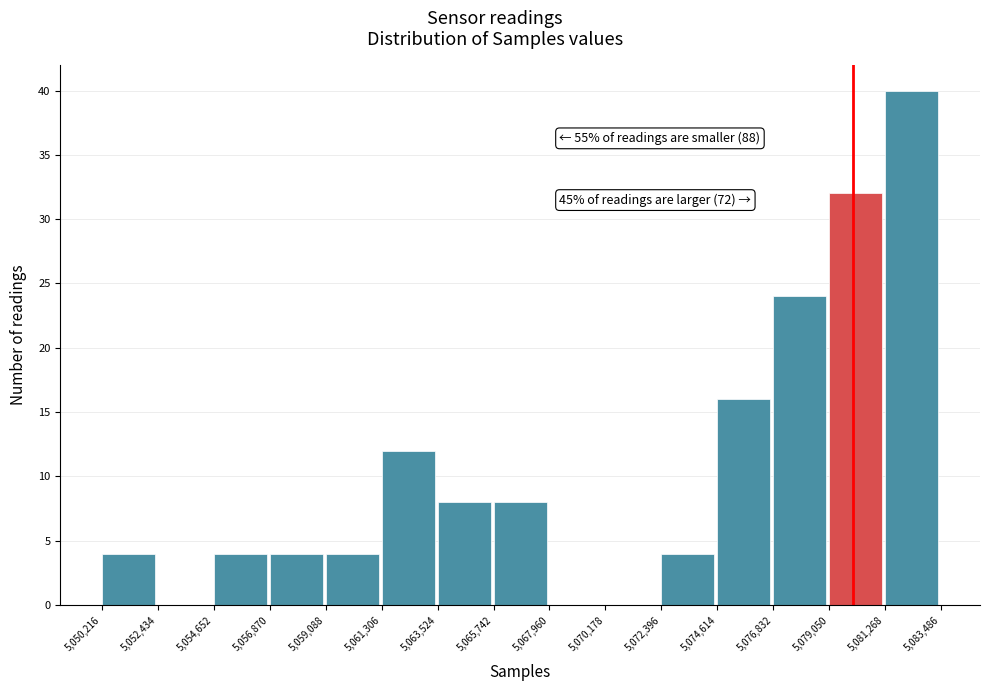

Over which range of the x-axis is the bar tallest?

5,081,268 to 5,083,486